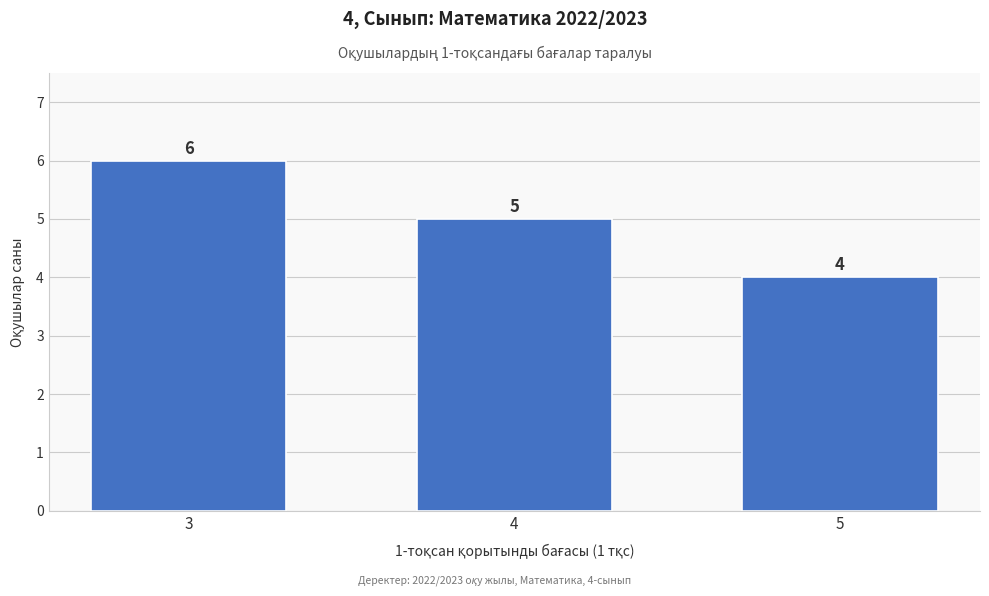

Reading right to left, what are all the values shown in this chart?

4	5	6